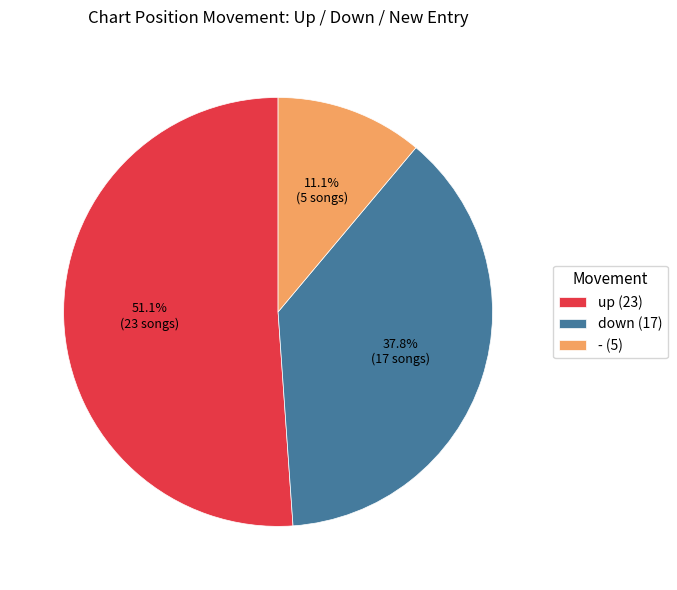

Which slice is the smallest?

-